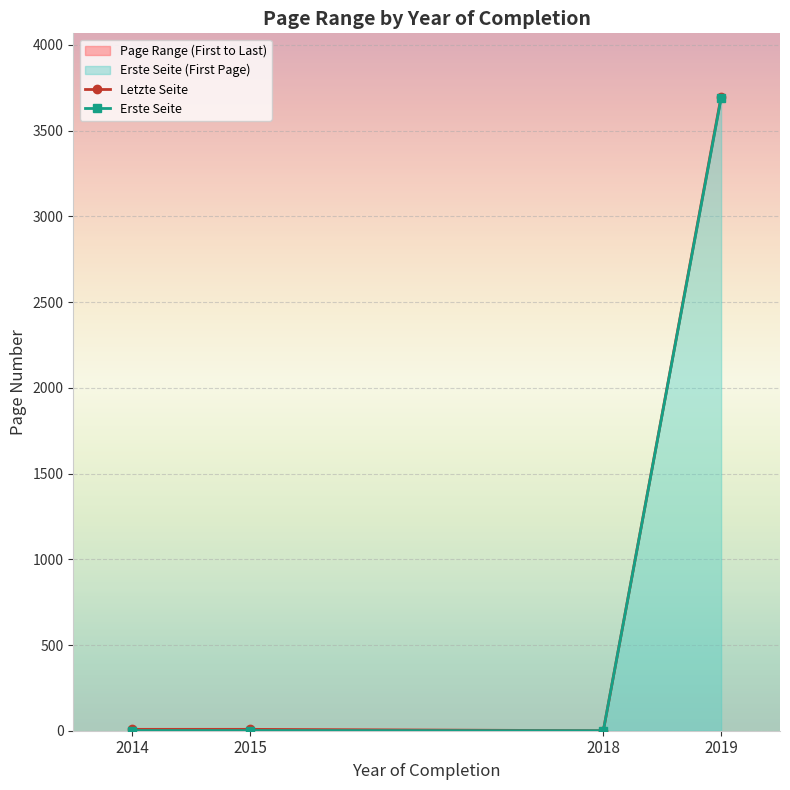

At which label does Erste Seite first exceed 1?

2019